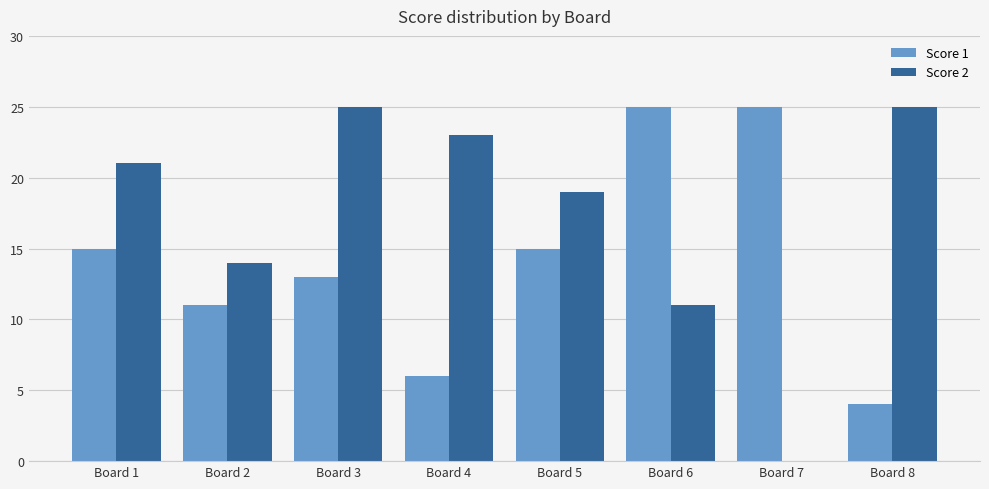

Between Board 2 and Board 5, which series saw the biggest shift?

Score 2